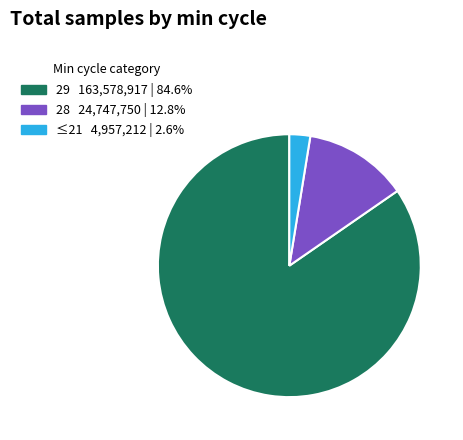

Is there any slice that represents more than half of the pie?

Yes